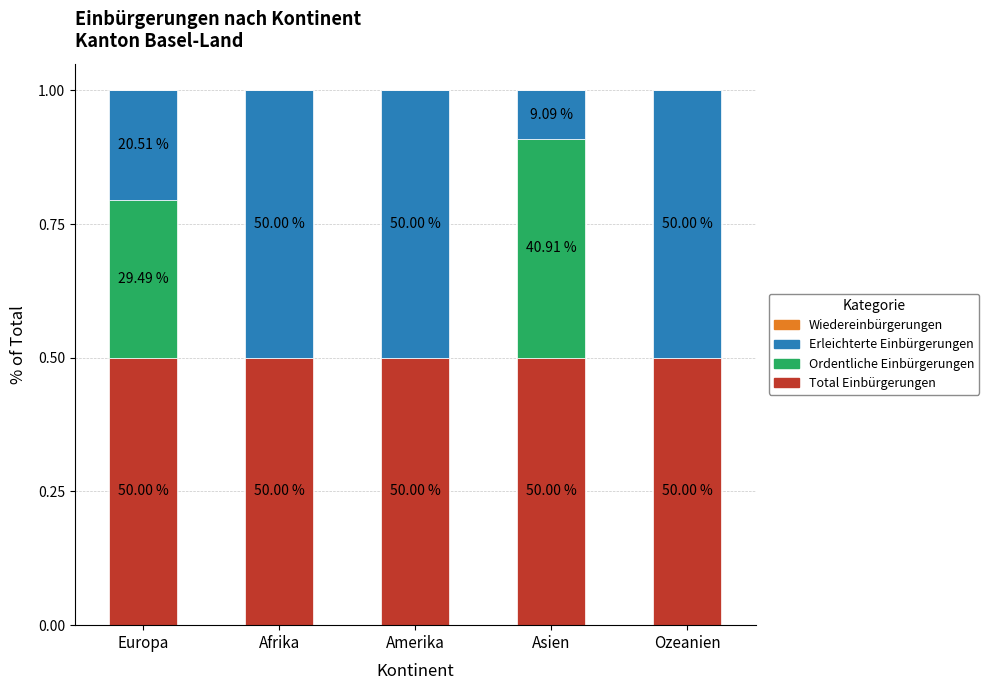

Which series changed the most between Afrika and Amerika?

Total Einbürgerungen